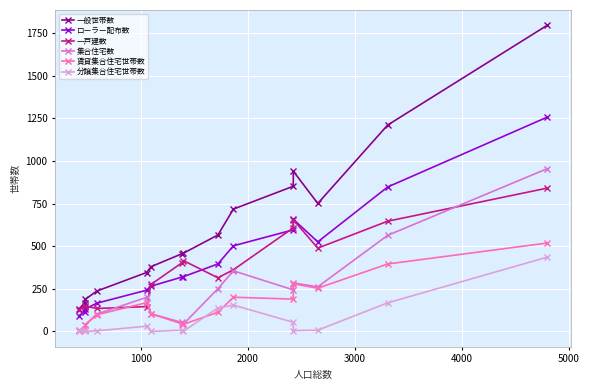

What are all the series names shown in the legend?

一般世帯数, ローラー配布数, 一戸建数, 集合住宅数, 賃貸集合住宅世帯数, 分譲集合住宅世帯数